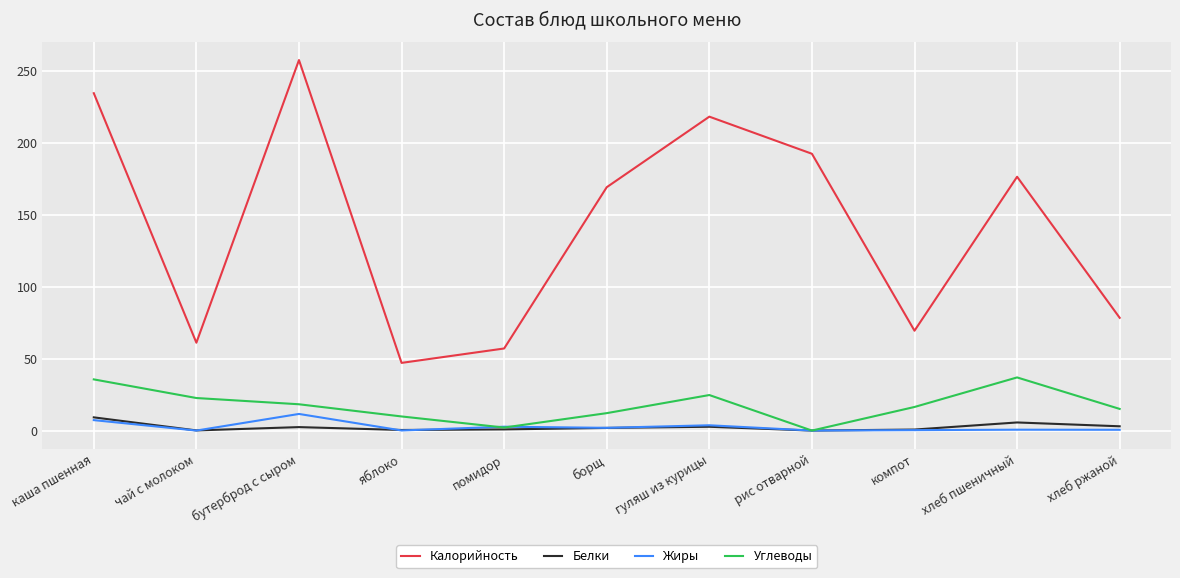

Which series has the largest total across all categories?

Калорийность